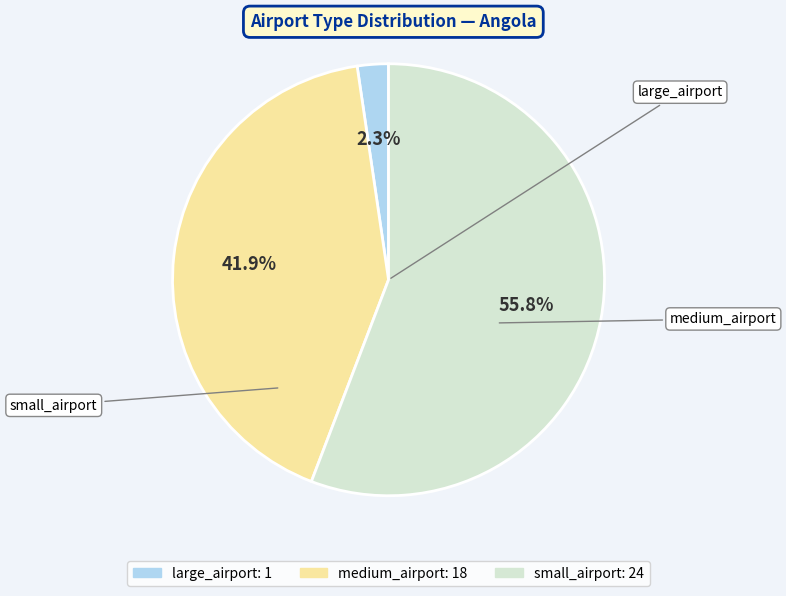

Does any single category account for the majority?

Yes